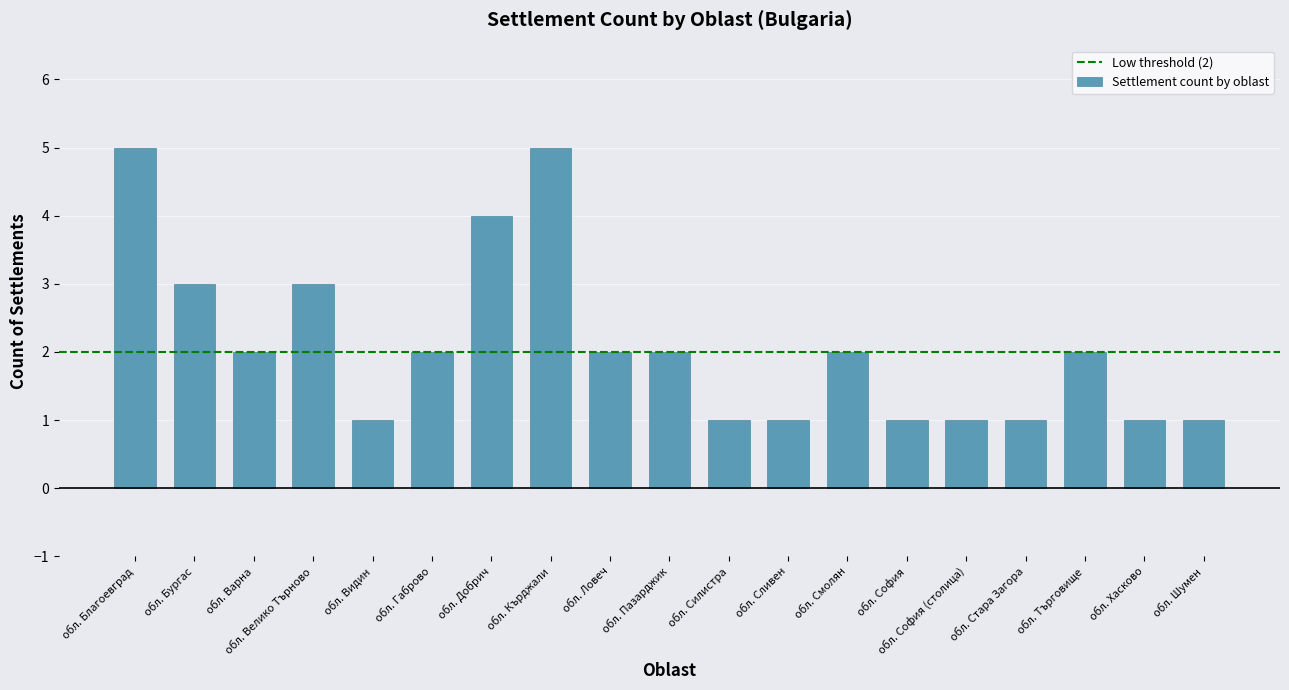

True or false: the data shows 2 at обл. Добрич.

False